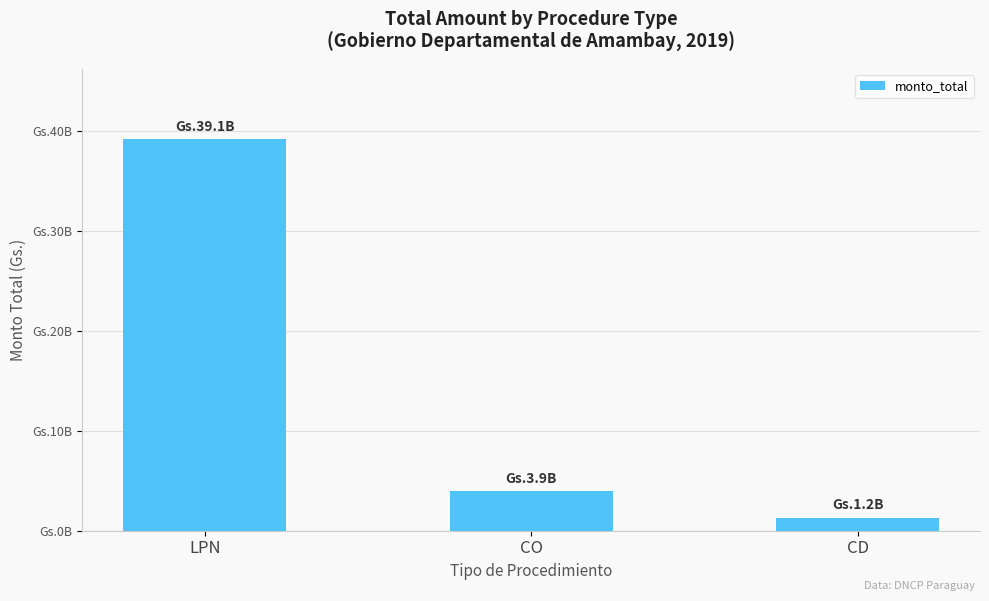

At which label does the data first exceed 3935715487?

LPN